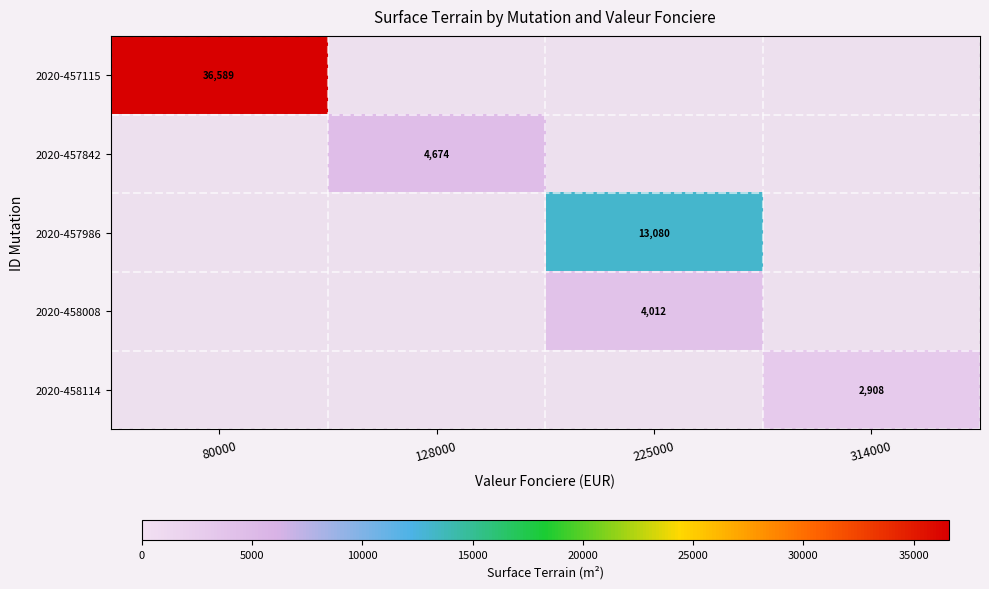

Which category has the highest value across all series?

80000